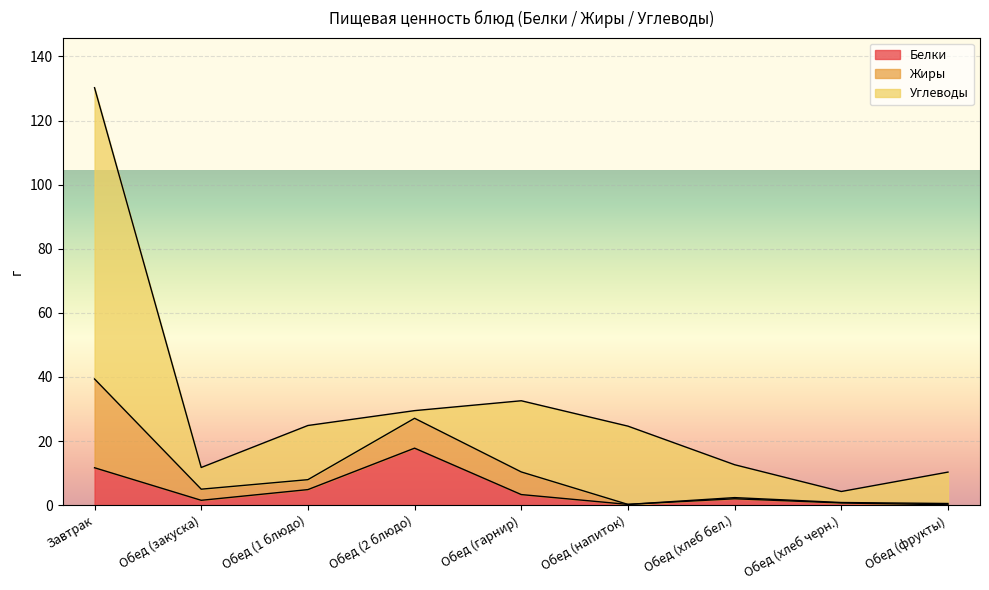

Where is the first local minimum for Жиры?

Обед (1 блюдо)